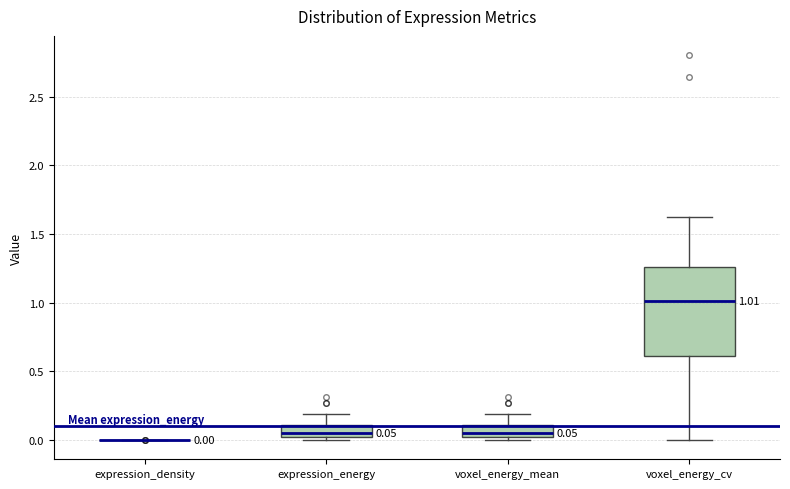

Comparing the boxes themselves (not the whiskers), which one is the tallest?

voxel_energy_cv